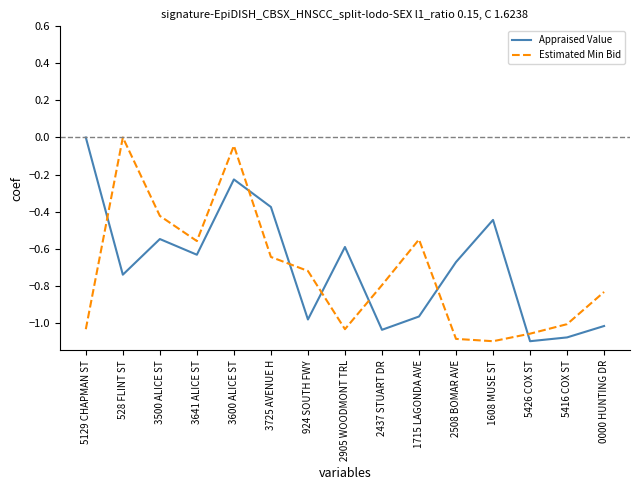

True or false: Estimated Min Bid has a value of 0.0 at 528 FLINT ST.

True